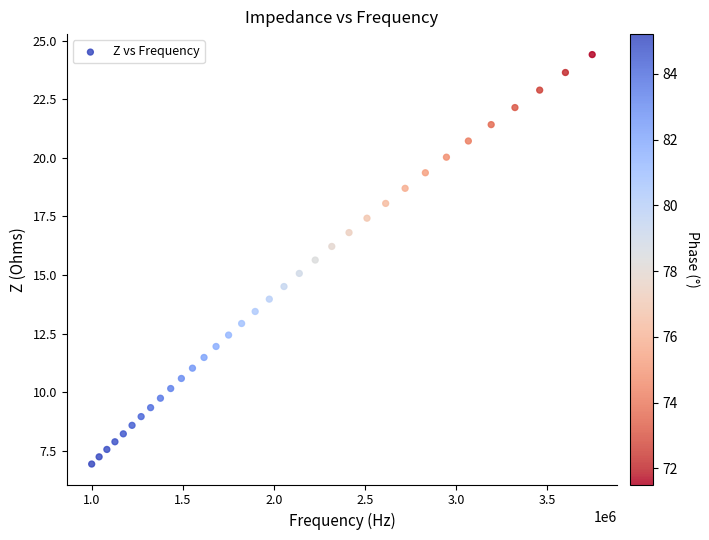

What is the range of Y values (max minus min)?

17.5